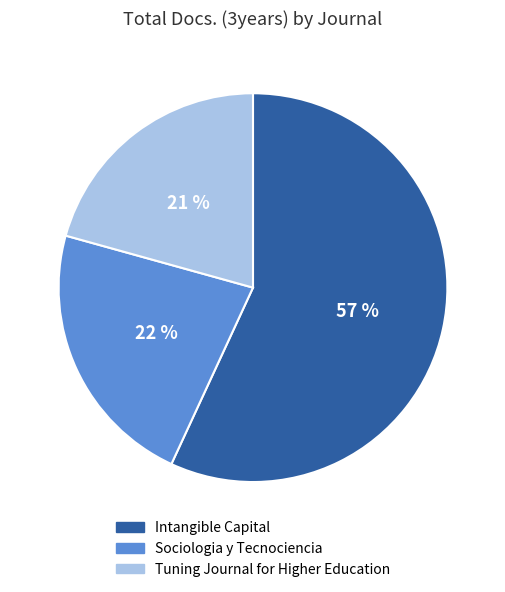

Which slice is the smallest?

Tuning Journal for Higher Education